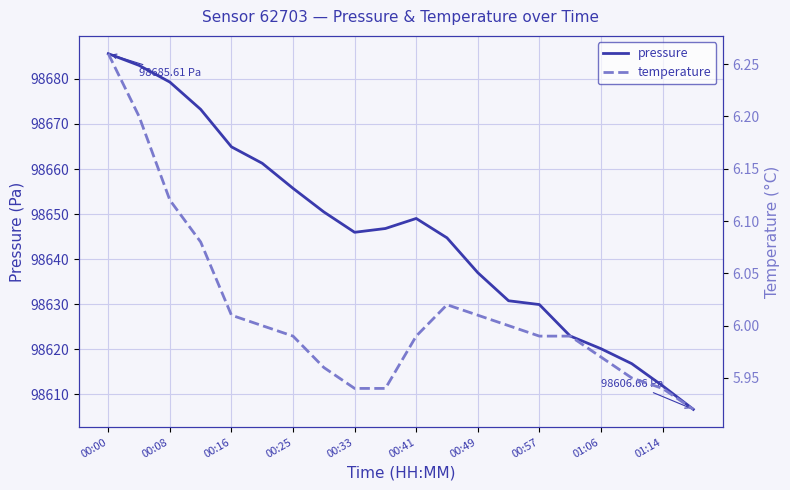

At which category does temperature reach its first local peak?

11